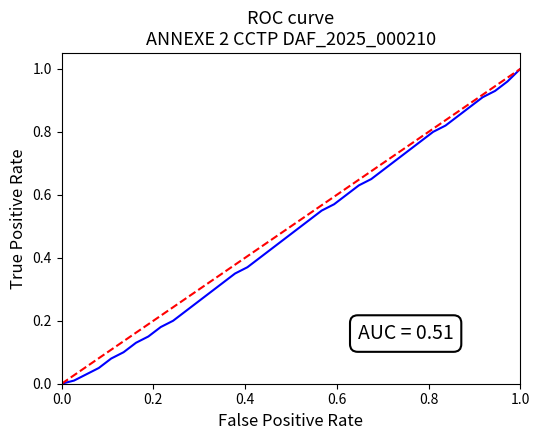

What is the label of the 38th point from the right?

0.2